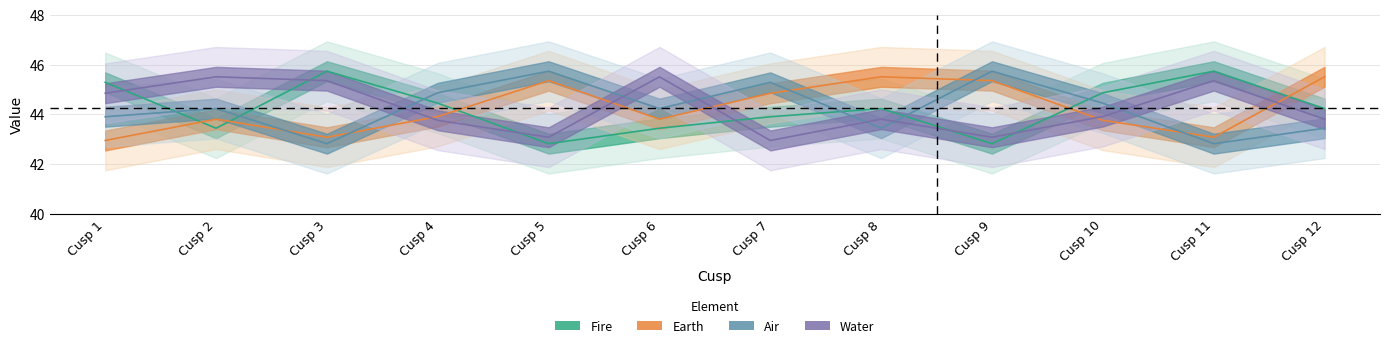

How many distinct data groups are displayed?

4